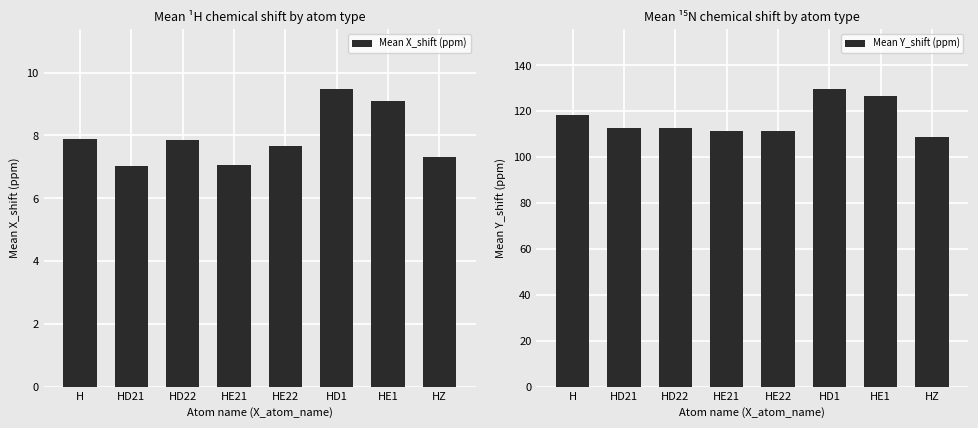

Which series has the largest total across all categories?

Mean Y_shift (ppm)